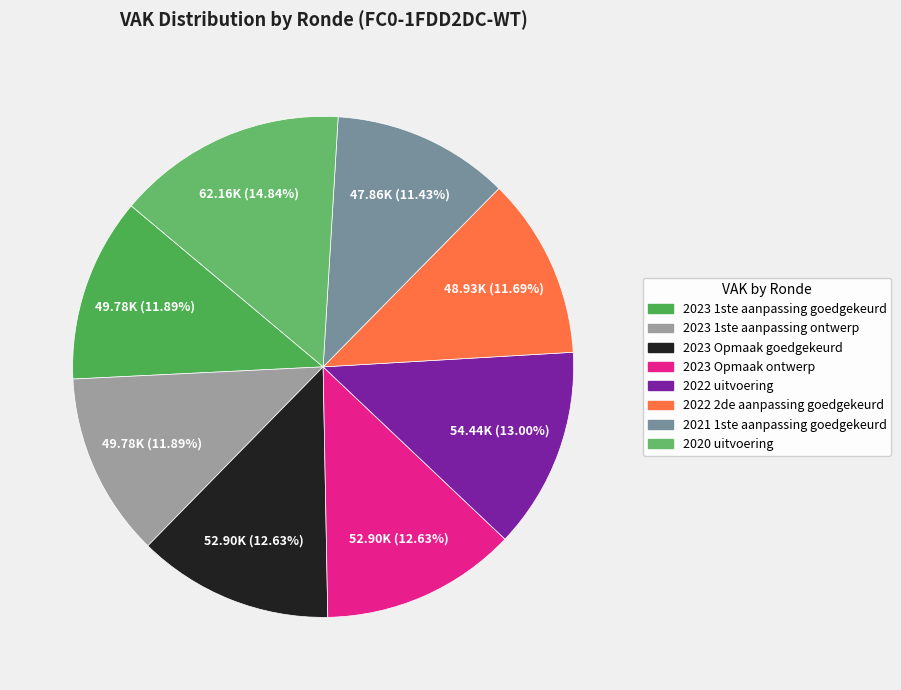

The 2023 Opmaak goedgekeurd slice represents 21% of the pie. True or false?

False